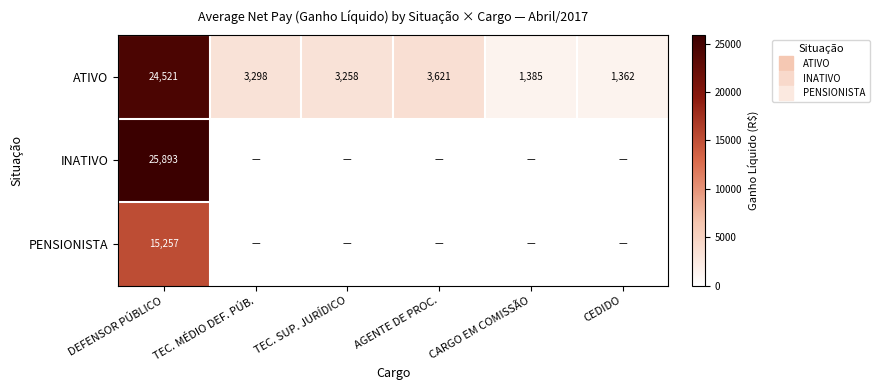

At which label does PENSIONISTA reach its peak?

DEFENSOR PÚBLICO